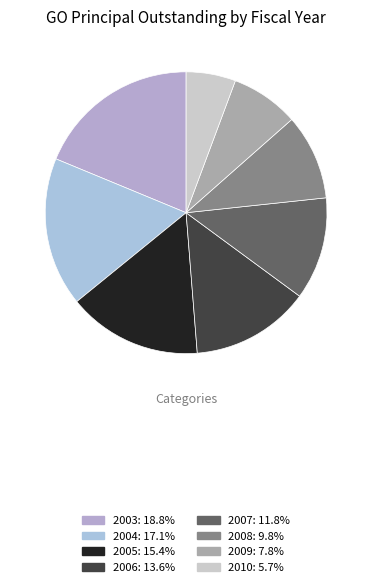

To the nearest percent, what portion does 2010 represent?

6%